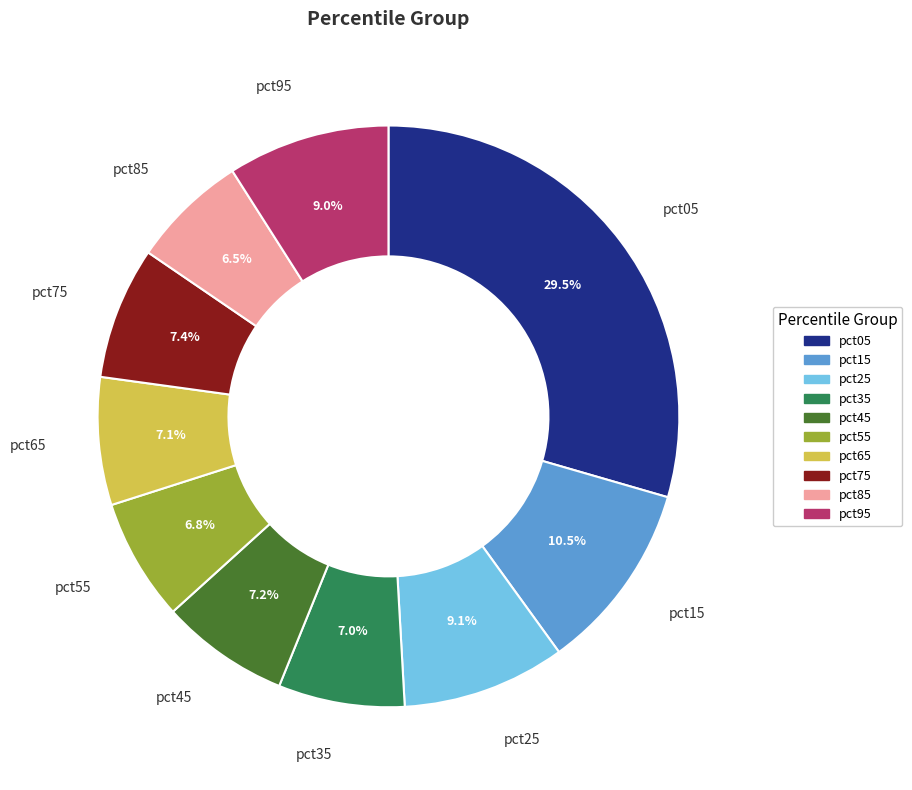

To the nearest percent, what is the difference between the pct15 and pct25 slice percentages?

1%